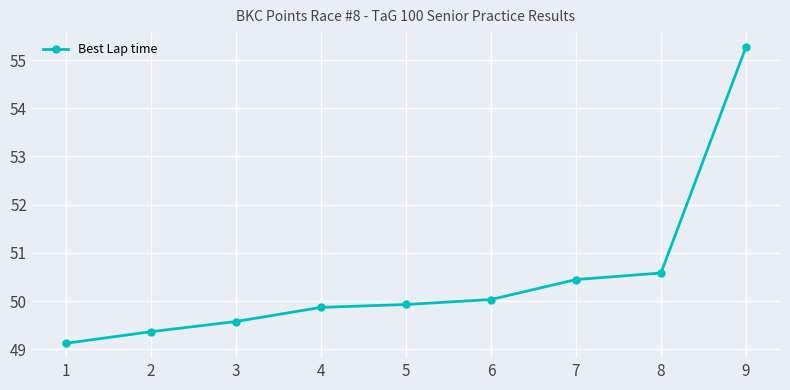

Is it true that the value at 4 is 80.9?

False